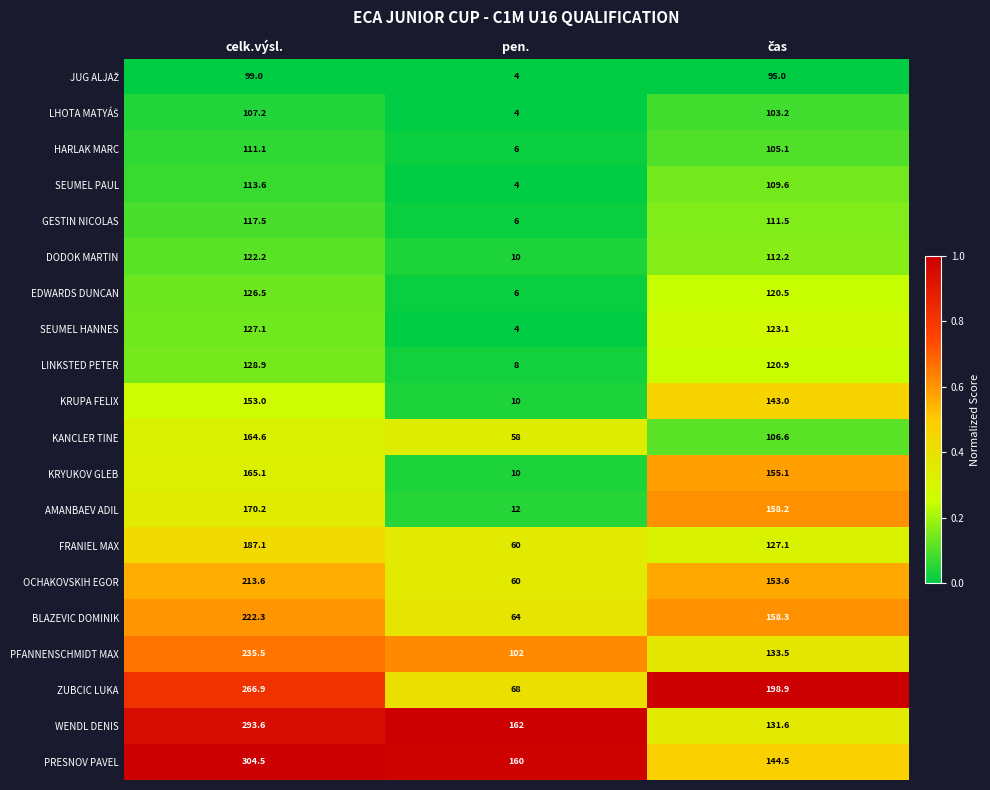

What is the spread (max minus min) of values at celk.výsl.?

205.5